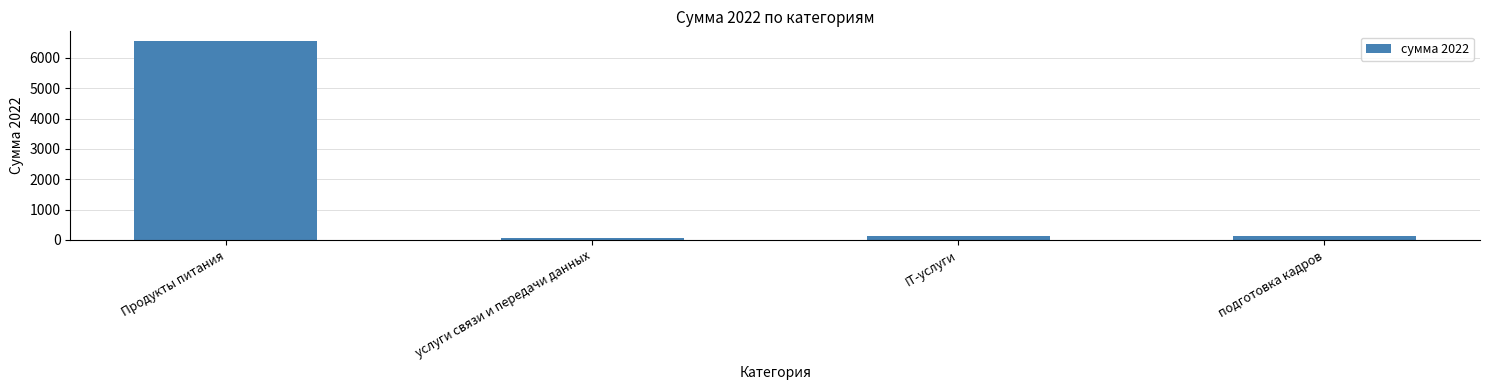

Which has a higher value, услуги связи и передачи данных or Продукты питания?

Продукты питания